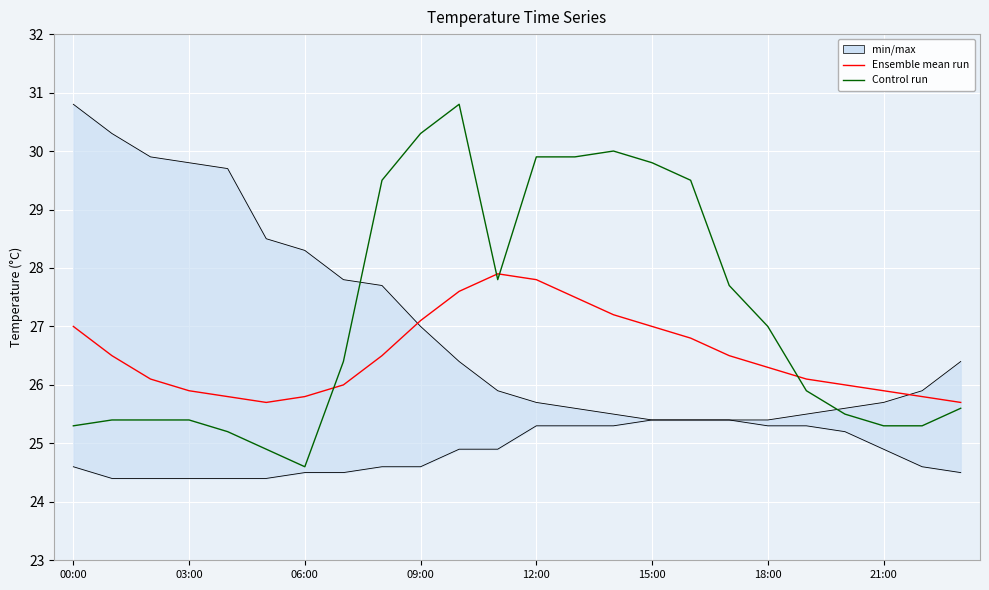

Between 9 and 10, which series saw the biggest shift?

Ensemble mean run